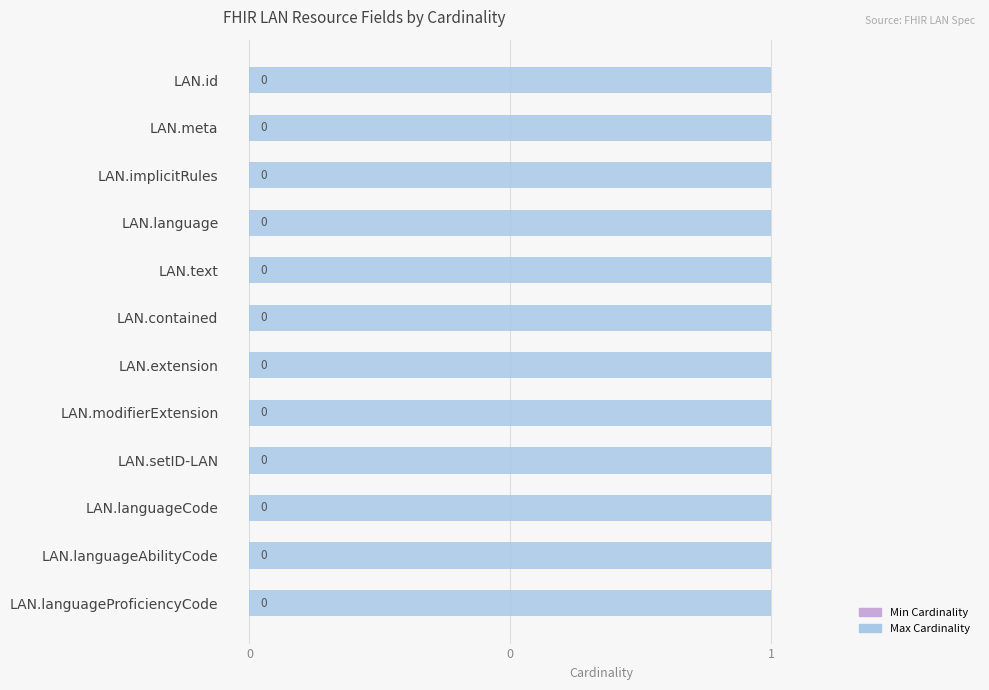

Between LAN.setID-LAN and LAN.text, which is larger?

LAN.setID-LAN